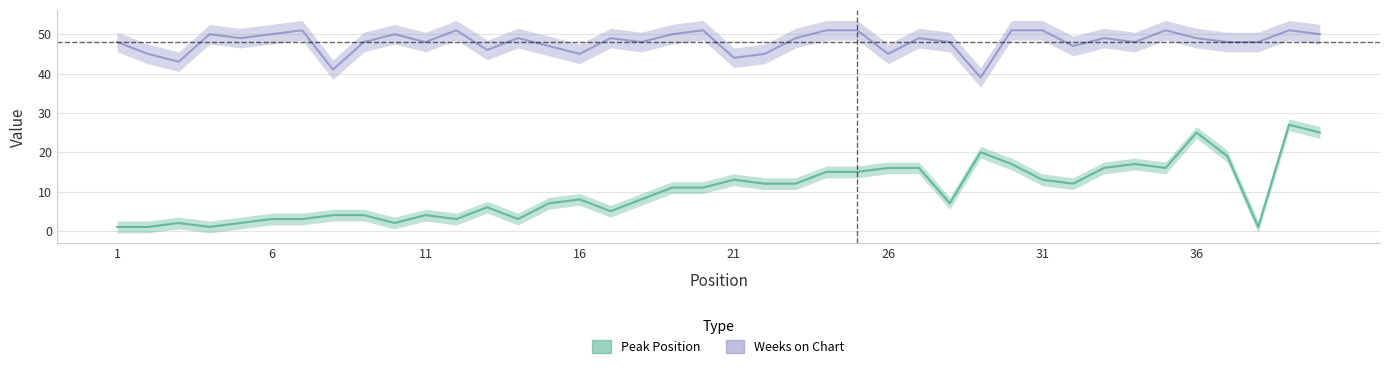

At which category is the sum across all series the highest?

39